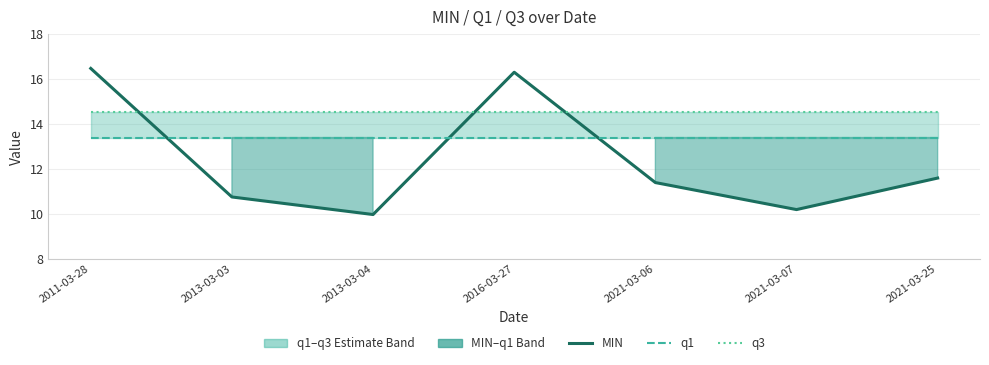

What position from the right is 2013-03-04?

5